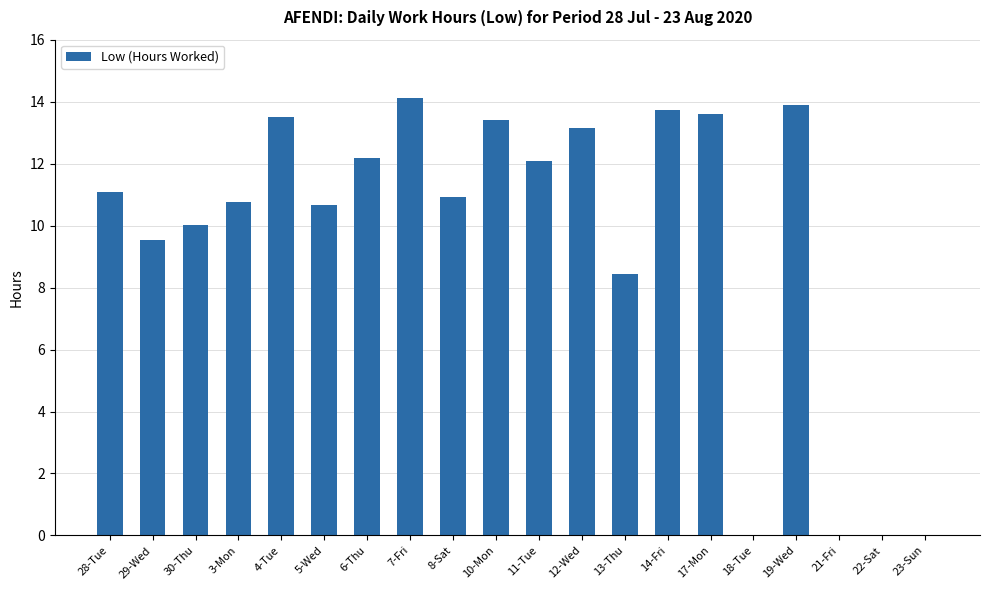

True or false: the data shows 13.2 at 12-Wed.

True